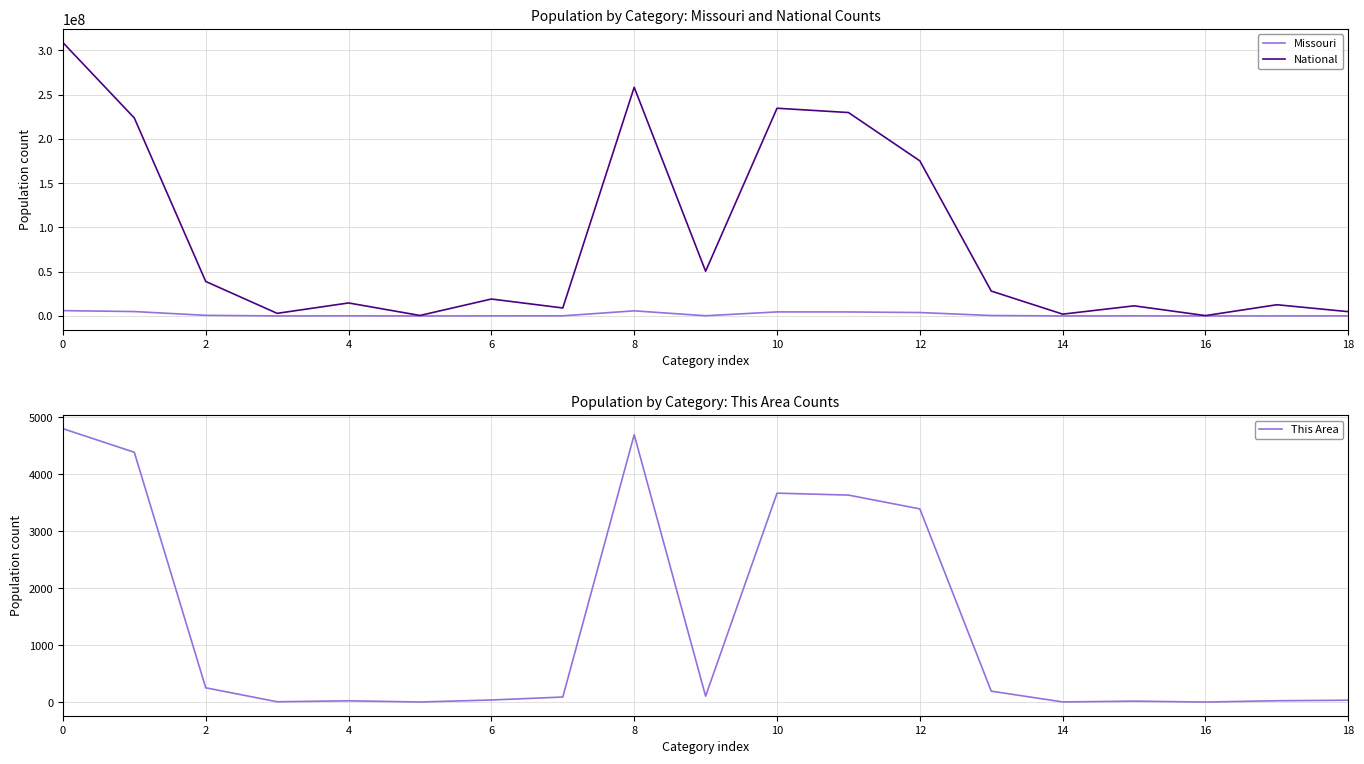

Which has a higher value, 15 or 16?

16